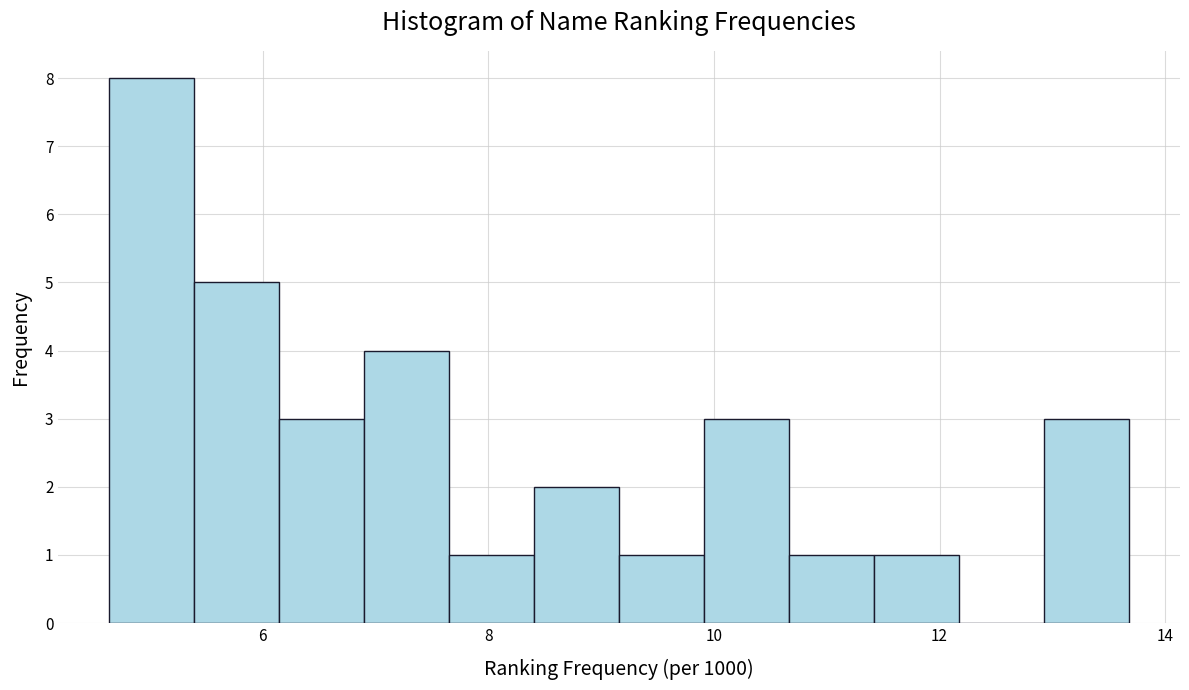

Around what value on the x-axis is the tallest bar? Give the approximate position of its centre, as read against the axis.

5.0